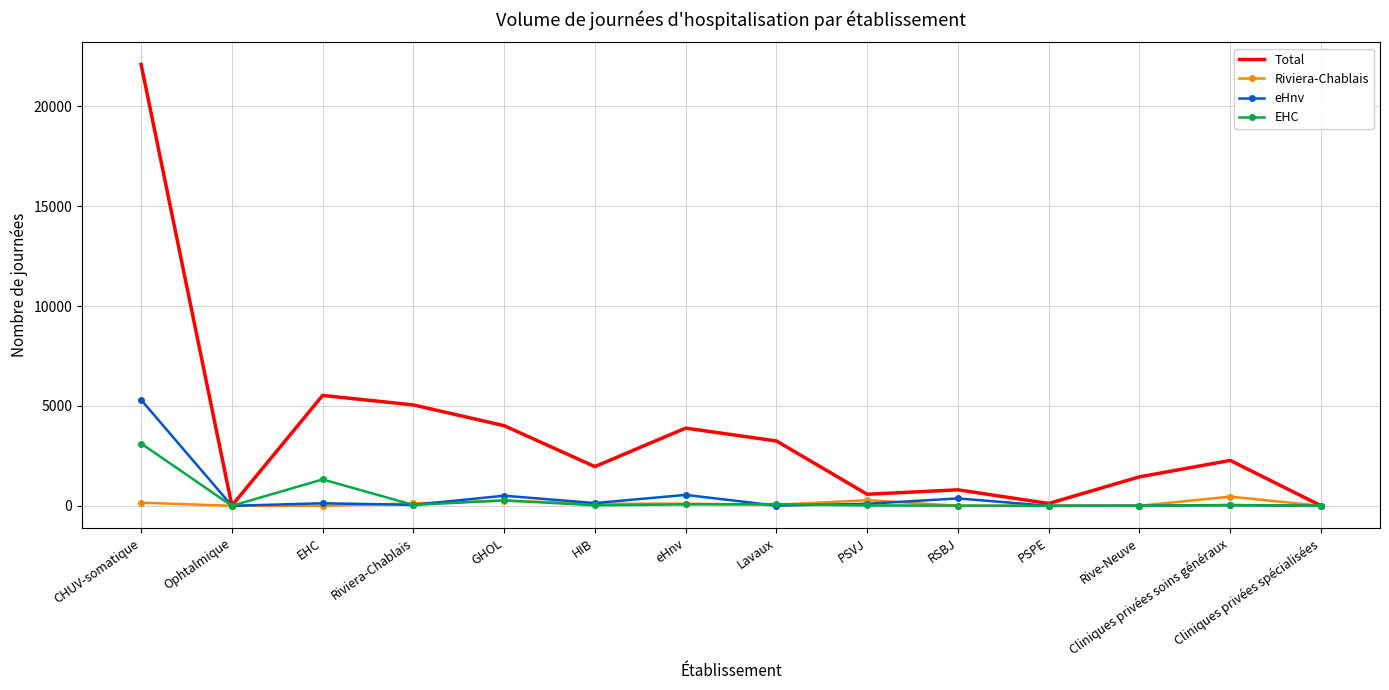

The Riviera-Chablais series shows 101 at HIB. True or false?

True